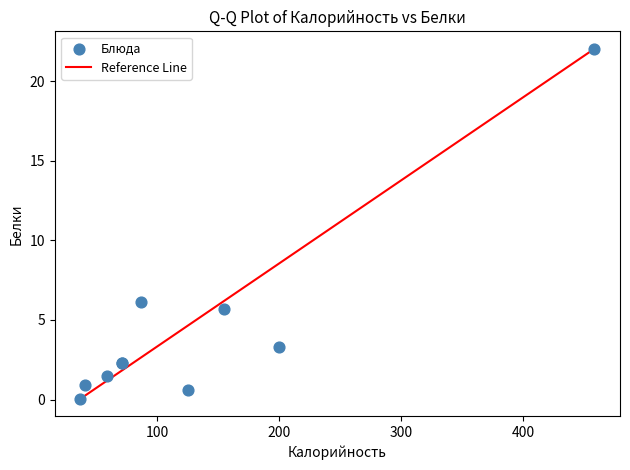

What Y value in the scatter plot is closest to 11?

6.1